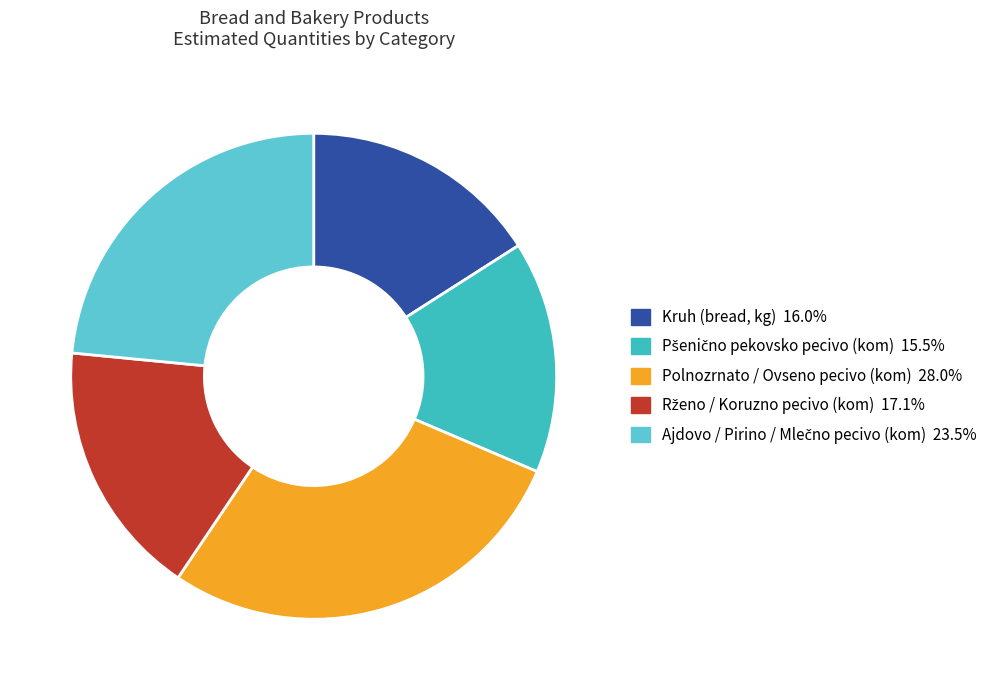

How many segments does this pie chart have?

5